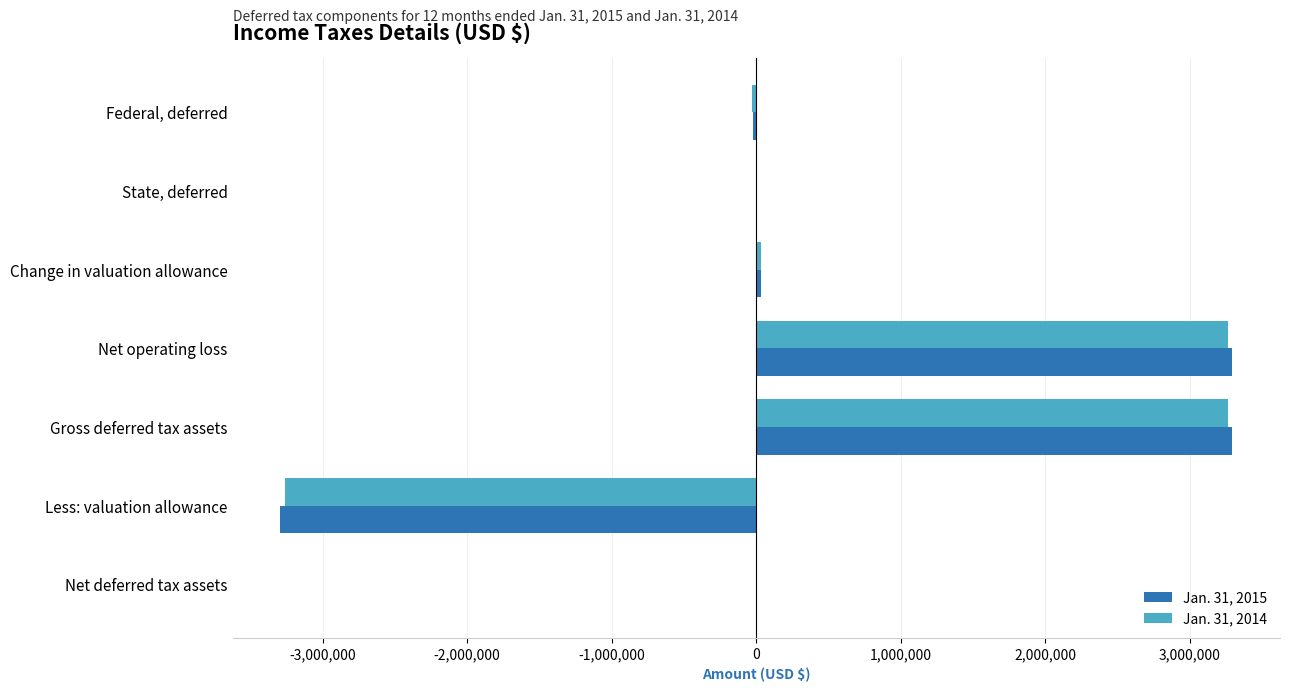

How many distinct data groups are displayed?

2